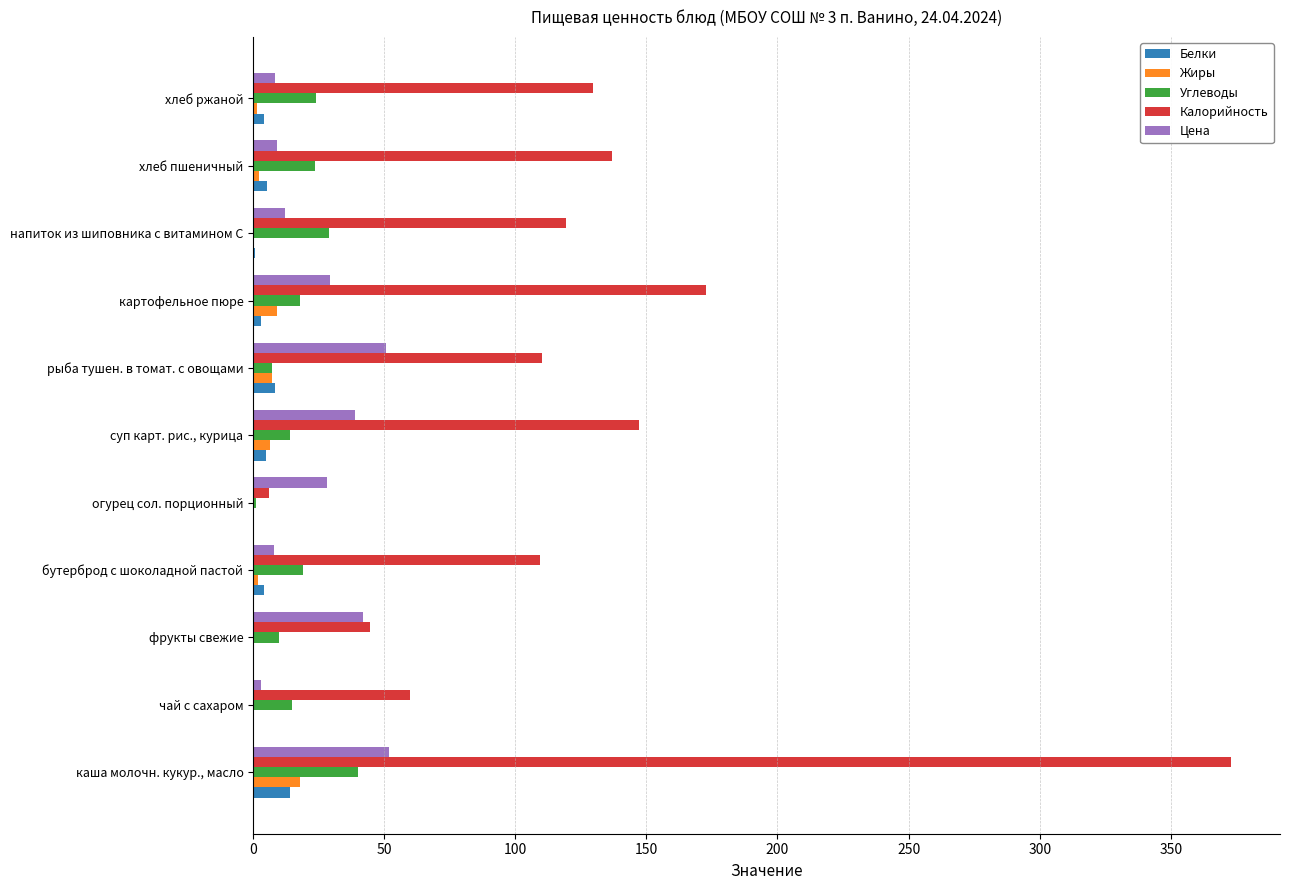

Which series has the largest total across all categories?

Калорийность